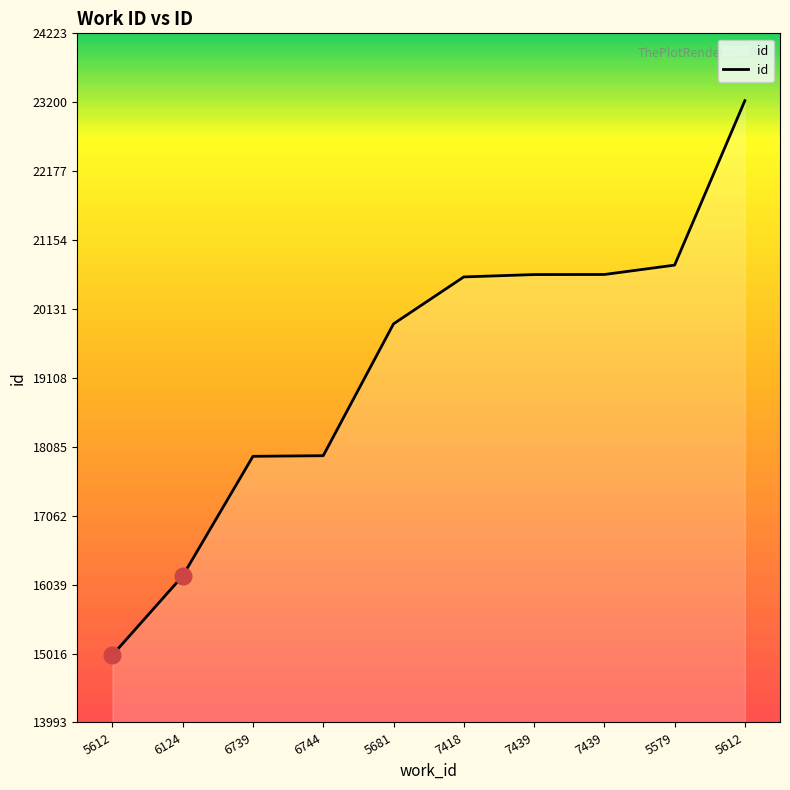

How many lines are shown in the chart?

1